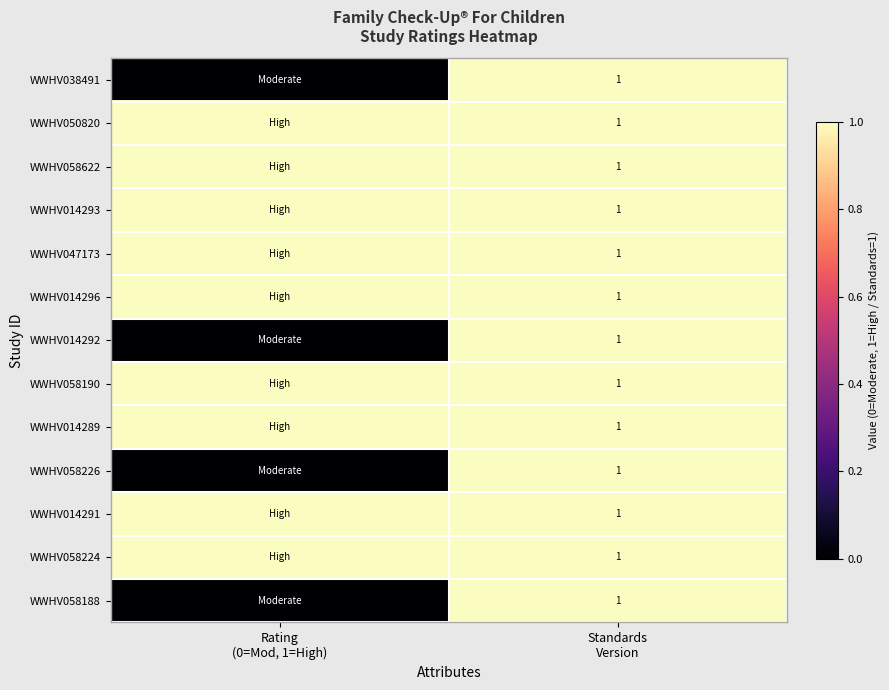

What is the maximum value for WWHV038491?

1